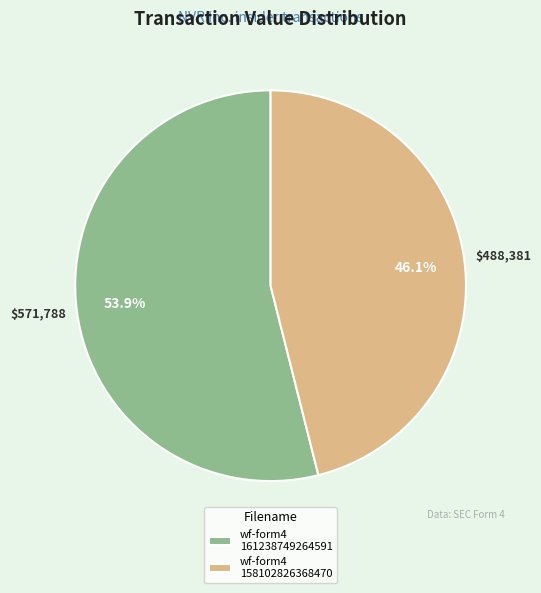

Do wf-form4 161238749264591 and wf-form4 158102826368470 together represent more than half of the pie?

Yes